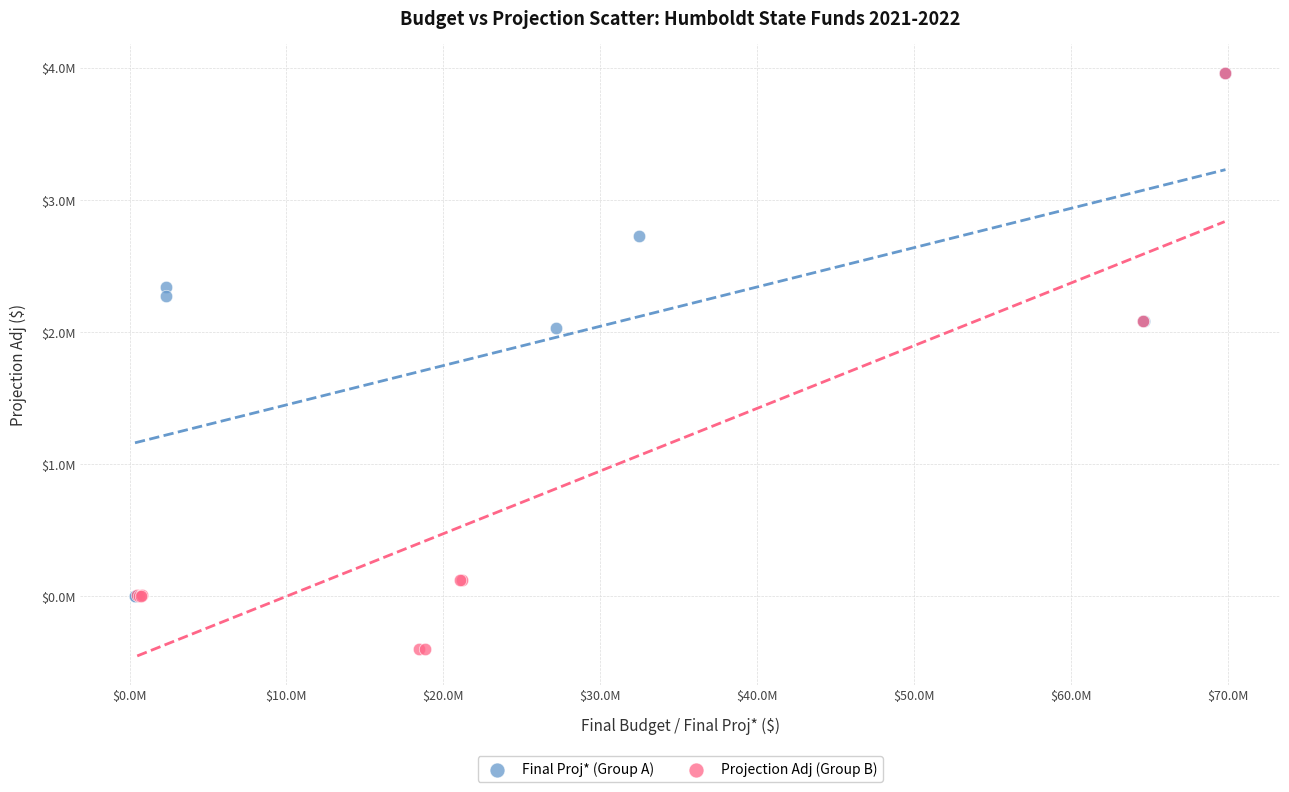

Which series has the widest spread of Y values?

Projection Adj (Group B)